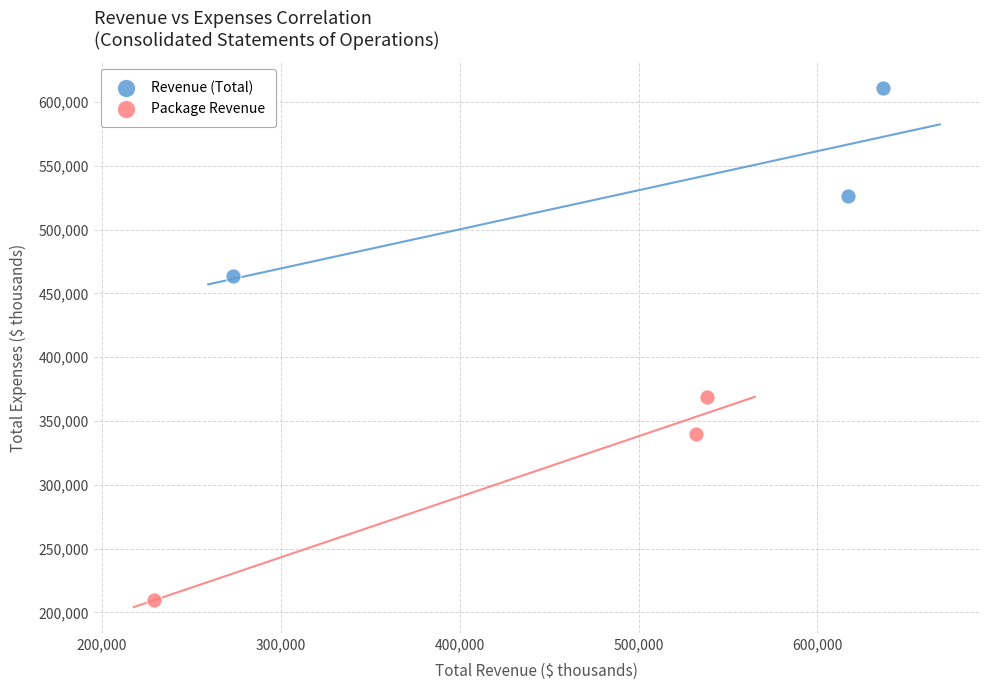

Which series contains the highest Y value?

Revenue (Total)